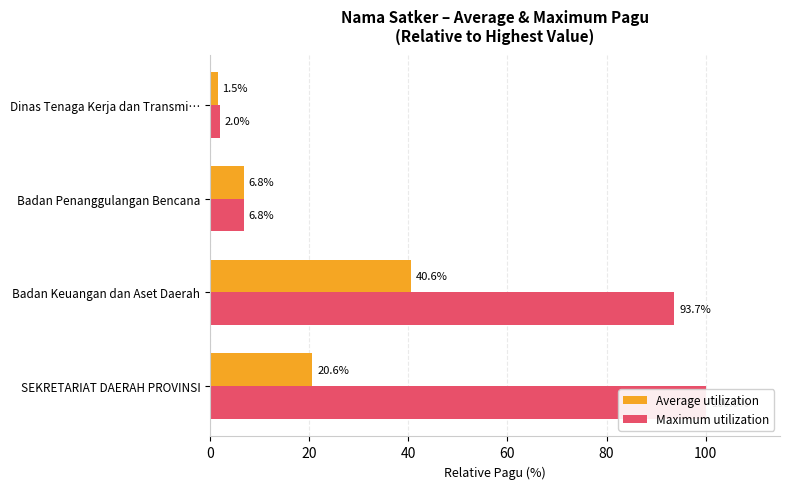

What is the minimum value shown in the chart?

1.5